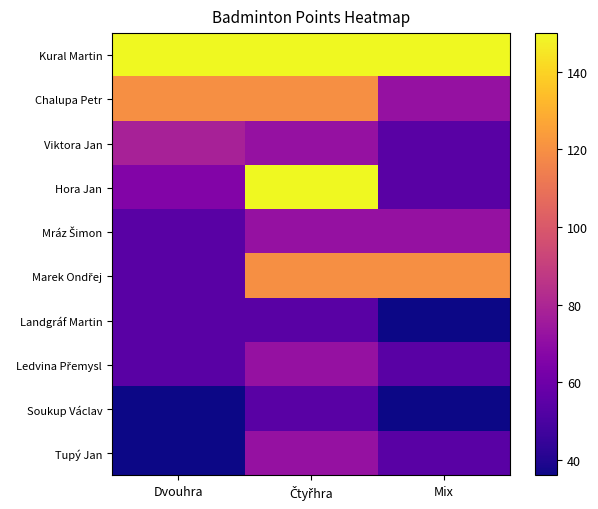

Which series has the largest total across all categories?

Kural Martin